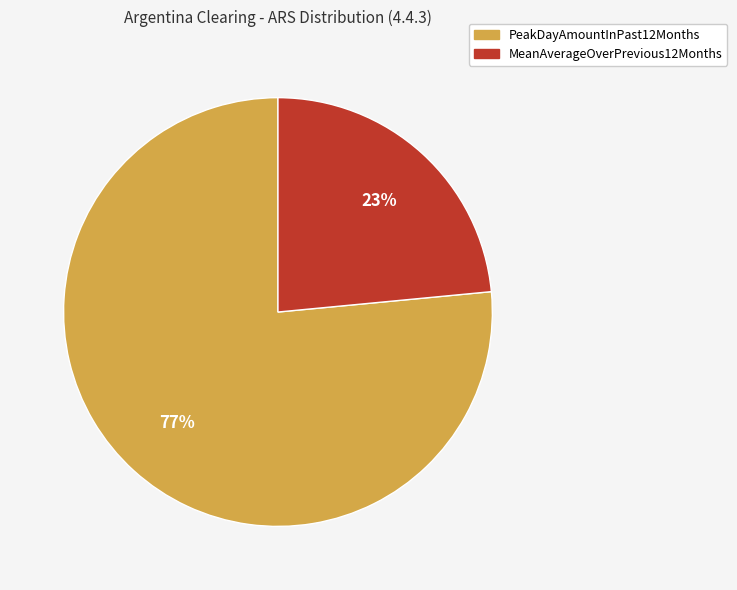

Approximately how many times larger is the value at PeakDayAmountInPast12Months compared to MeanAverageOverPrevious12Months?

3.3